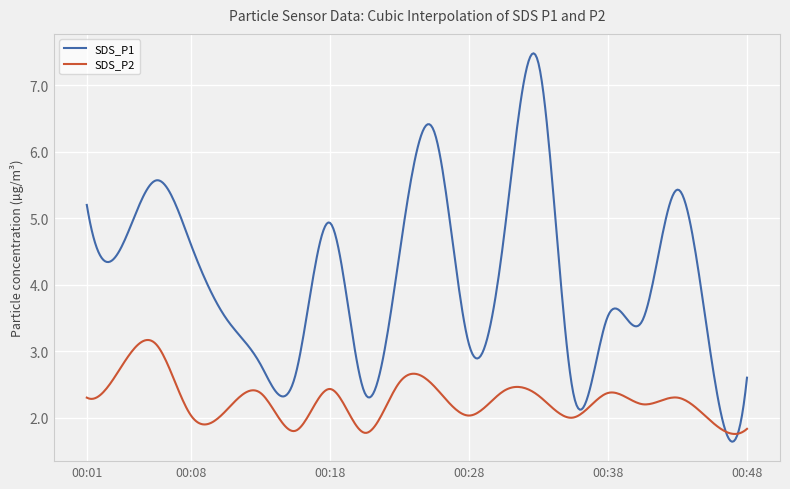

Which series has the largest total across all categories?

SDS_P1